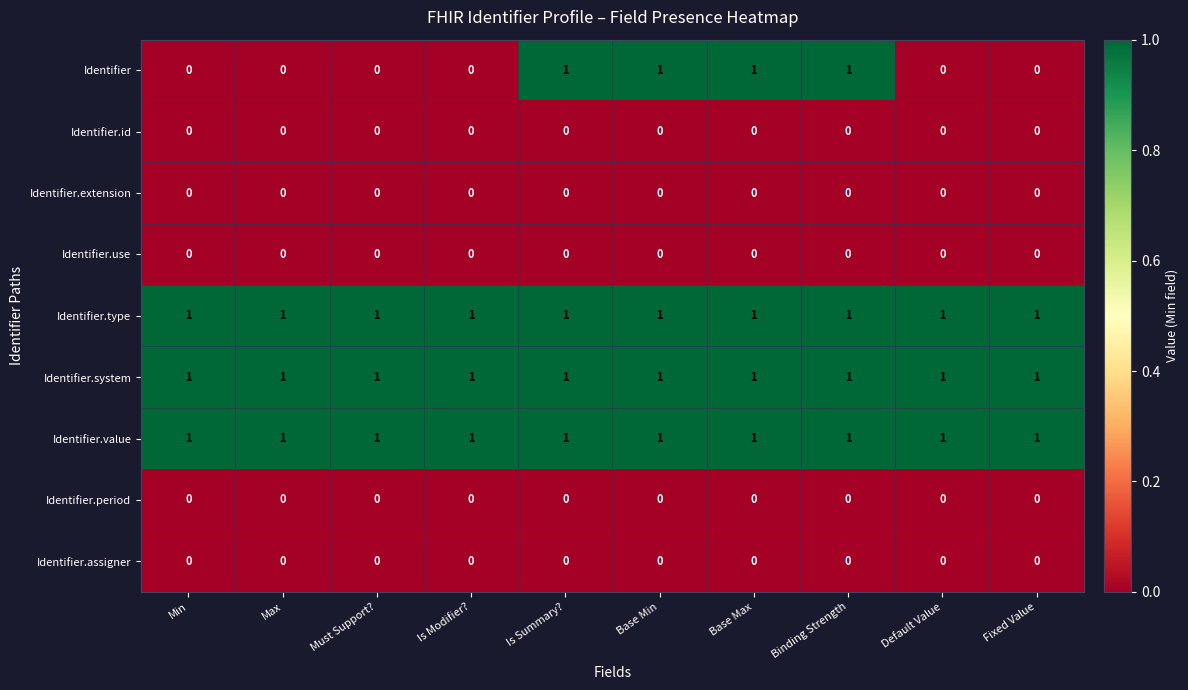

Is the value of Identifier.id at Base Max greater than the value of Identifier at Base Min?

No